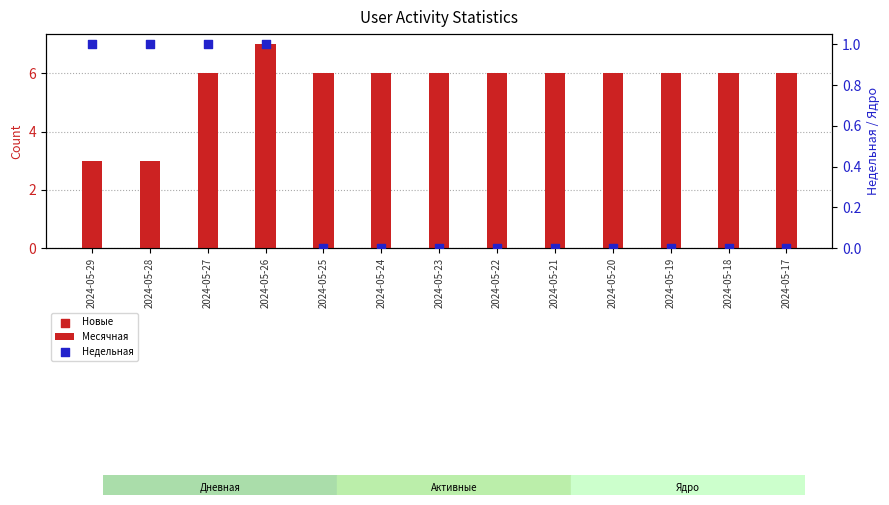

At which category is the sum across all series the highest?

2024-05-26